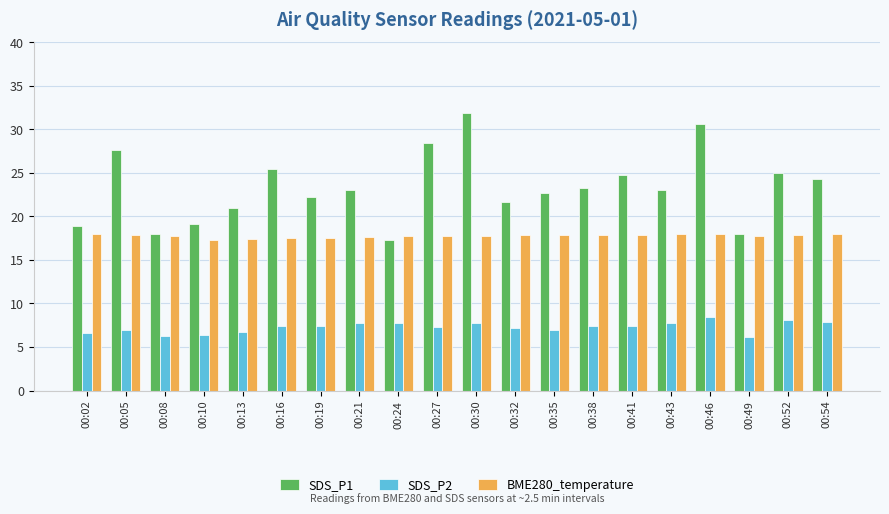

What is the sum of all SDS_P1 values?

466.0